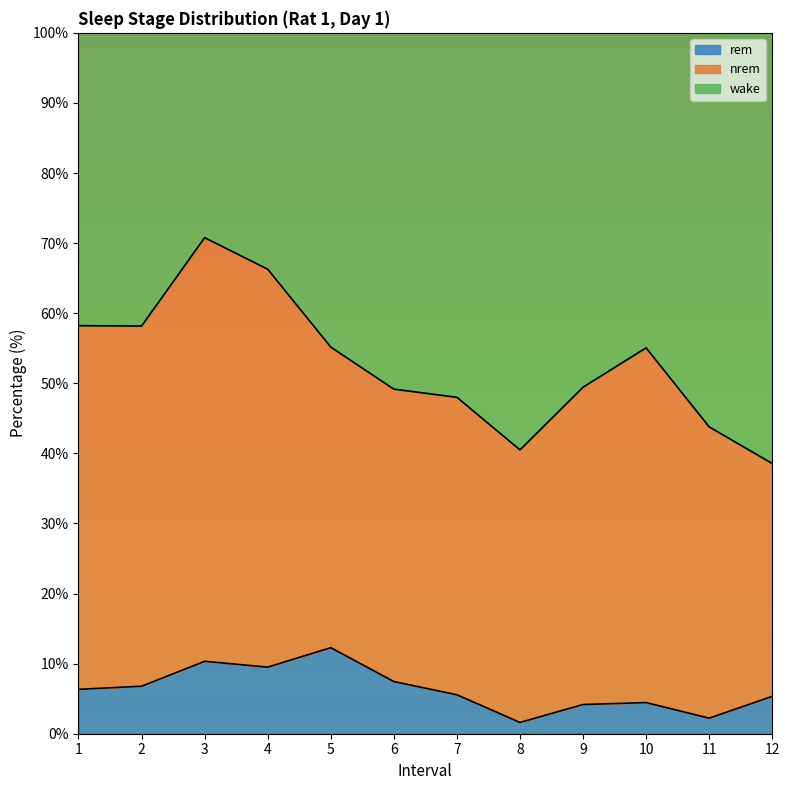

True or false: rem and wake cross at least once.

False